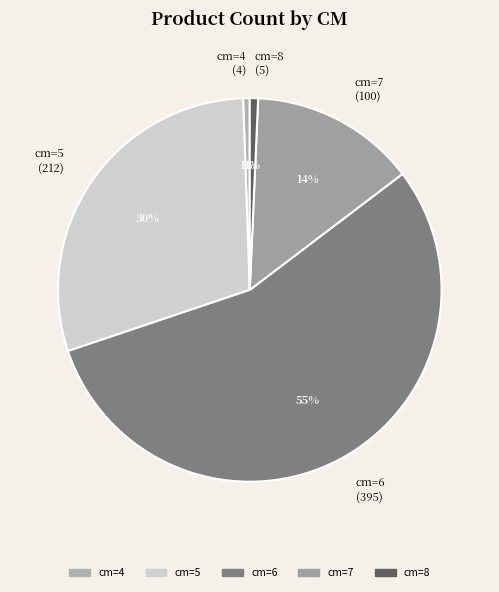

Is there any slice that represents more than half of the pie?

Yes